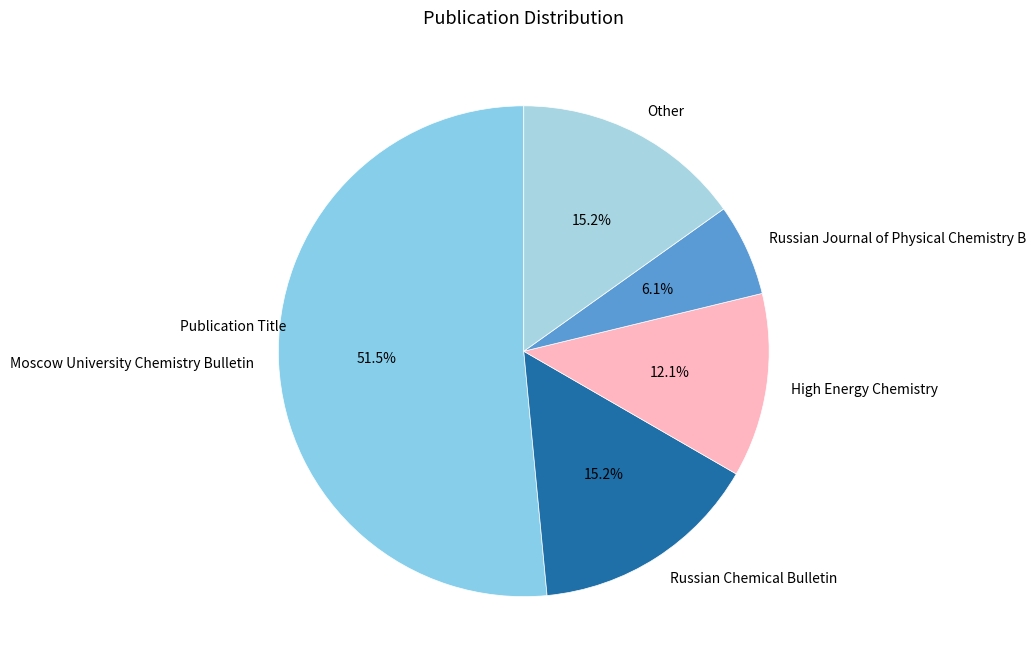

To the nearest percent, what is the difference between the largest and smallest slice percentages?

45%